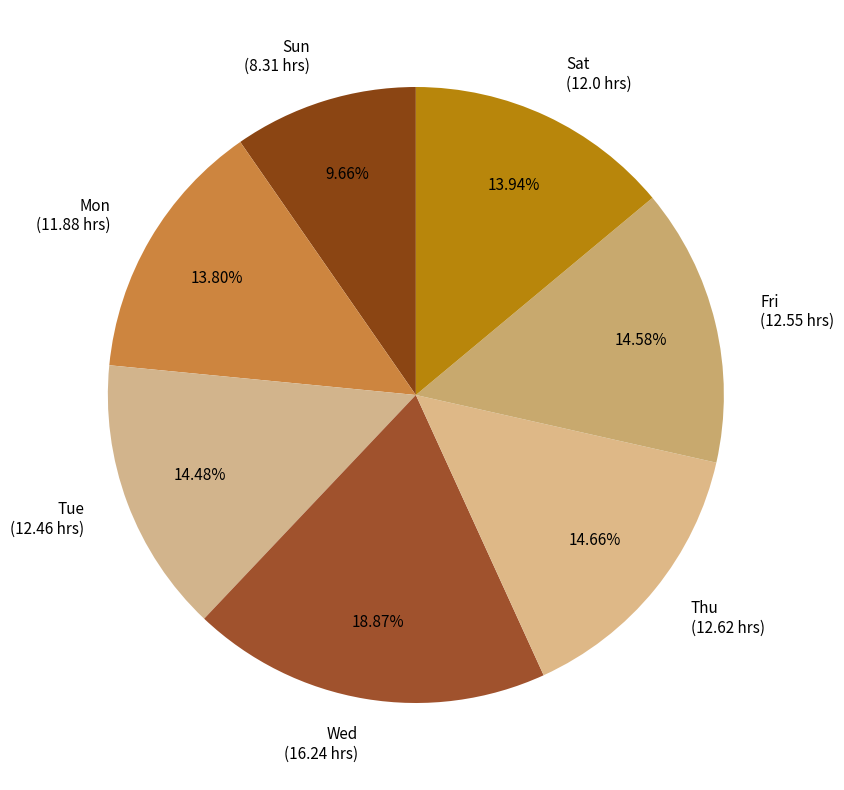

Does Tue represent more than half of the total?

No